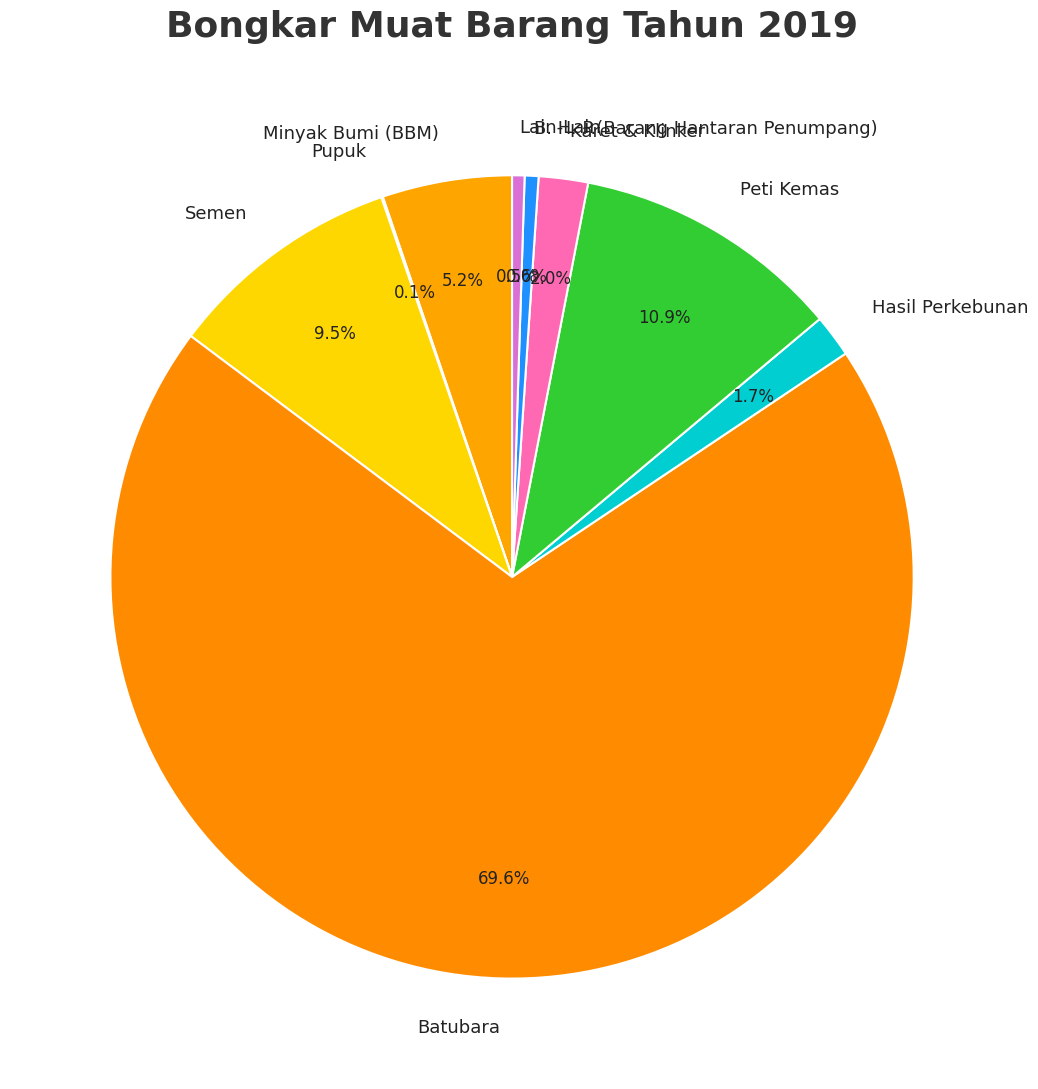

What is the ratio of the value at Lain-Lain to the value at B. H. P.(Barang Hantaran Penumpang)?

0.9